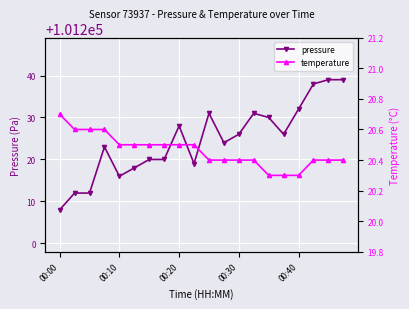

What is the highest value of the pressure series?

101239